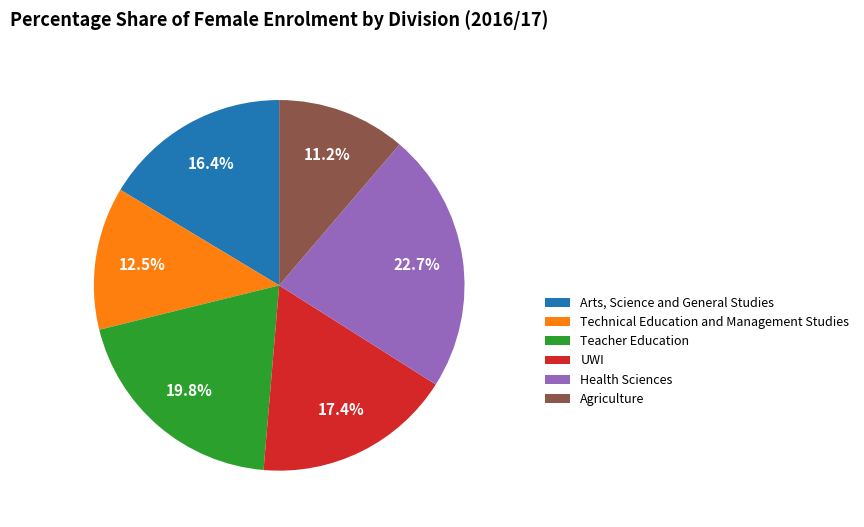

What percentage is the Arts, Science and General Studies slice, to the nearest percent?

16%